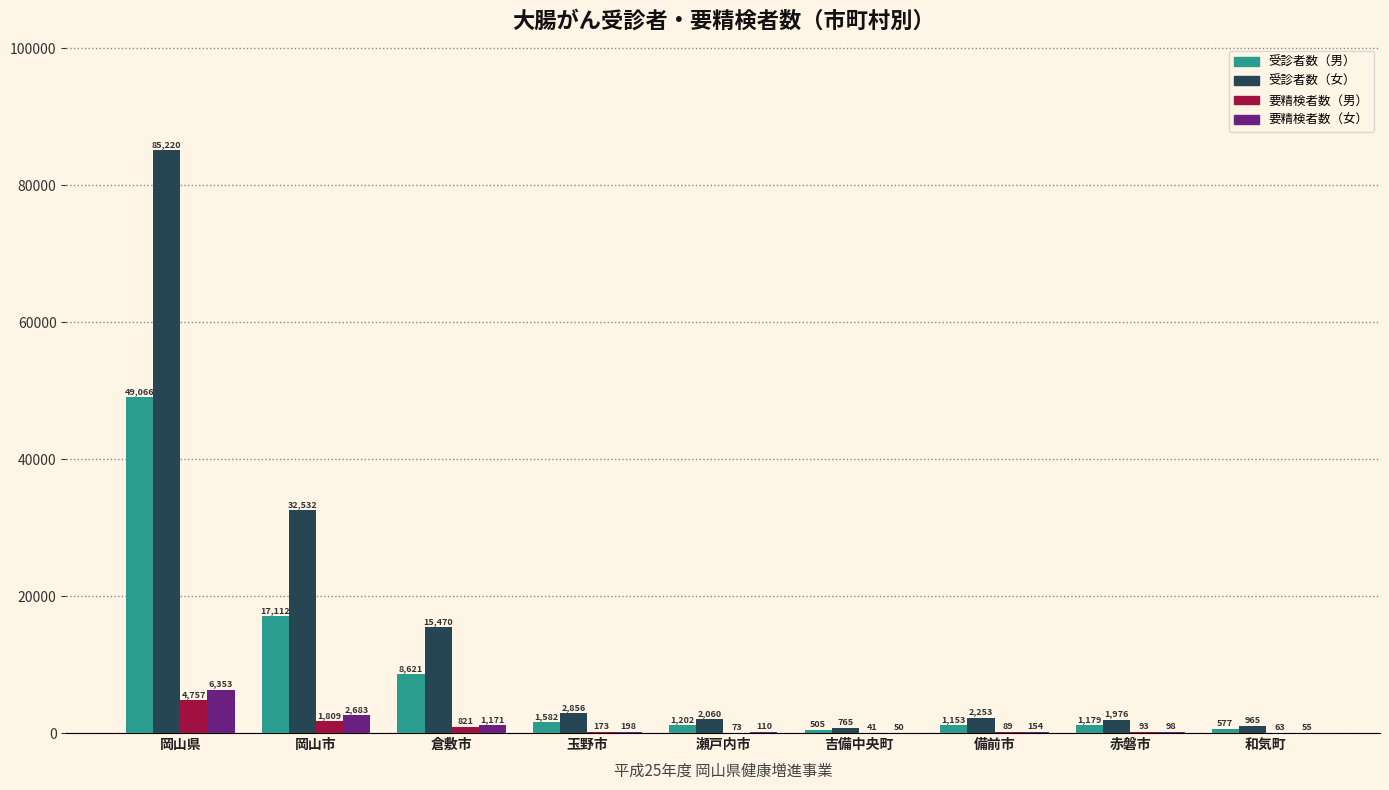

What is the highest value of the 受診者数（女） series?

85220